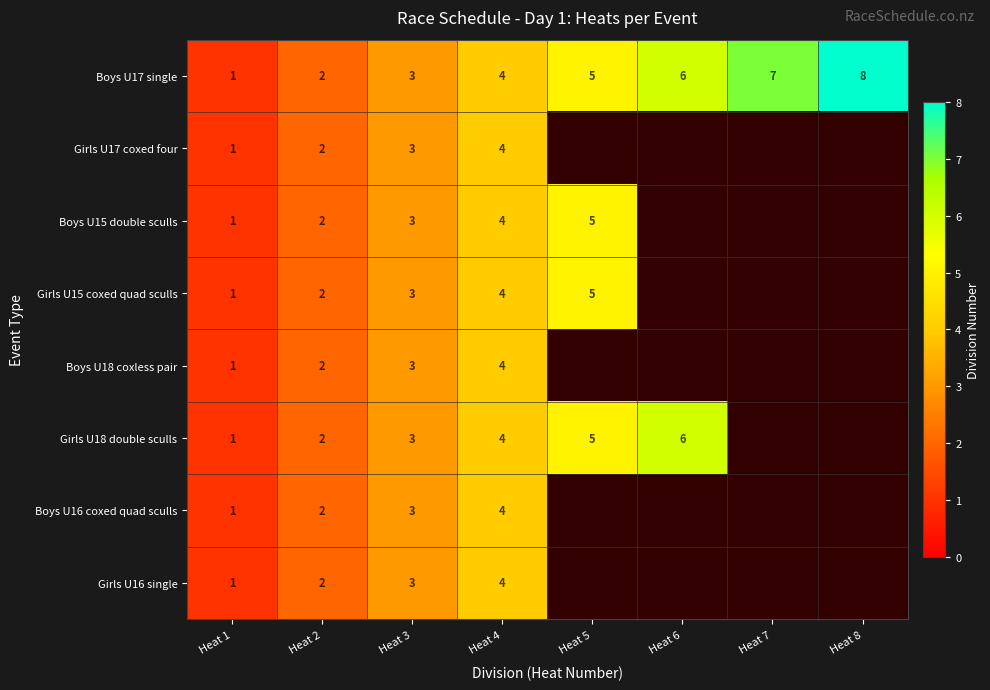

True or false: Boys U18 coxless pair has a value of 3 at Heat 2.

False